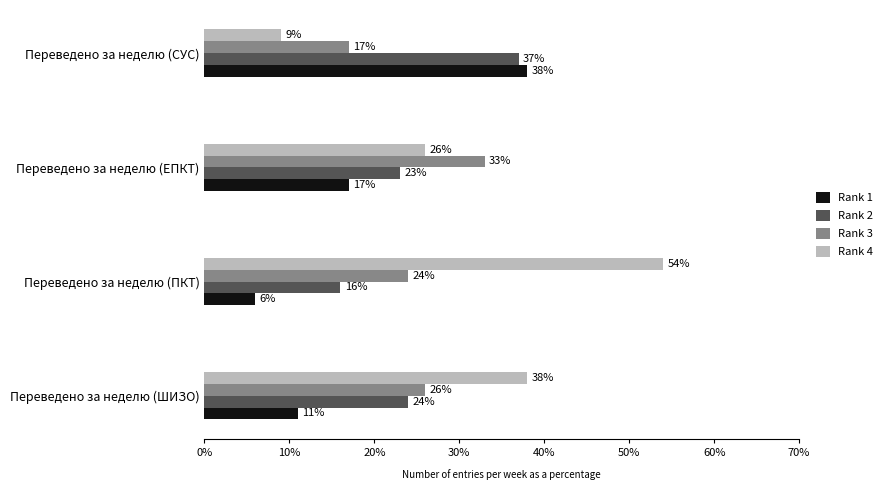

How many distinct data groups are displayed?

4